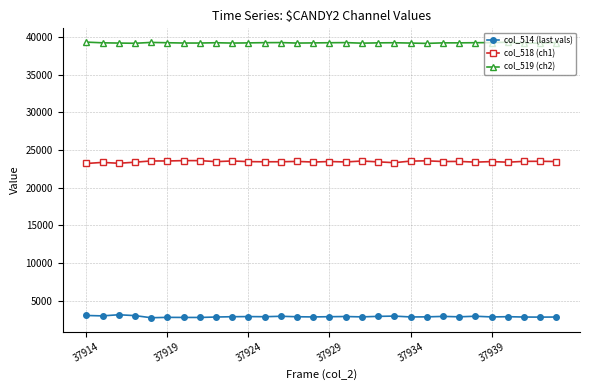

What is the value of the col_519 (ch2) point at the 19th from the left?

39203